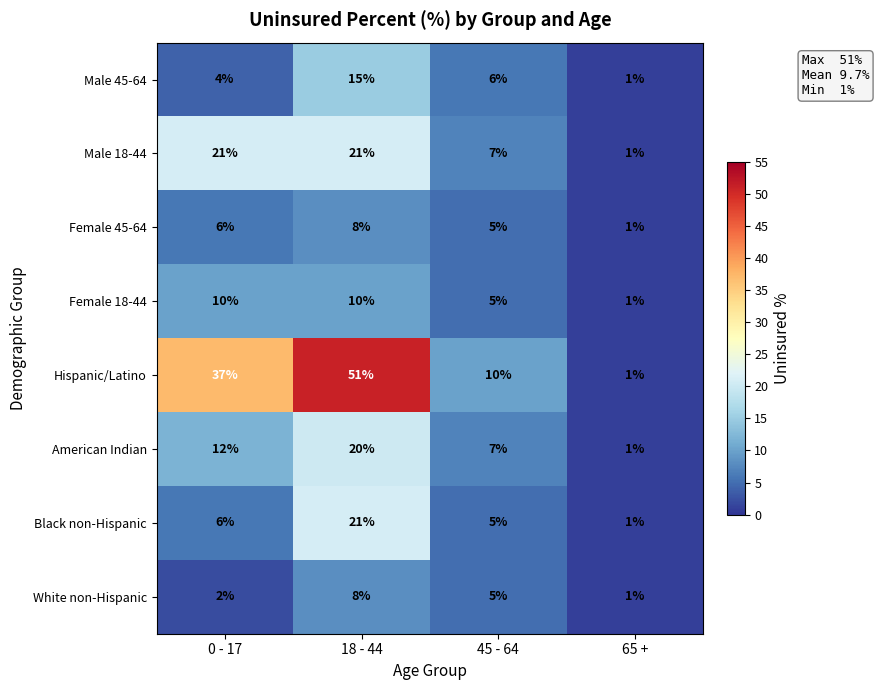

Where does the White non-Hispanic series first go above 5?

18 - 44